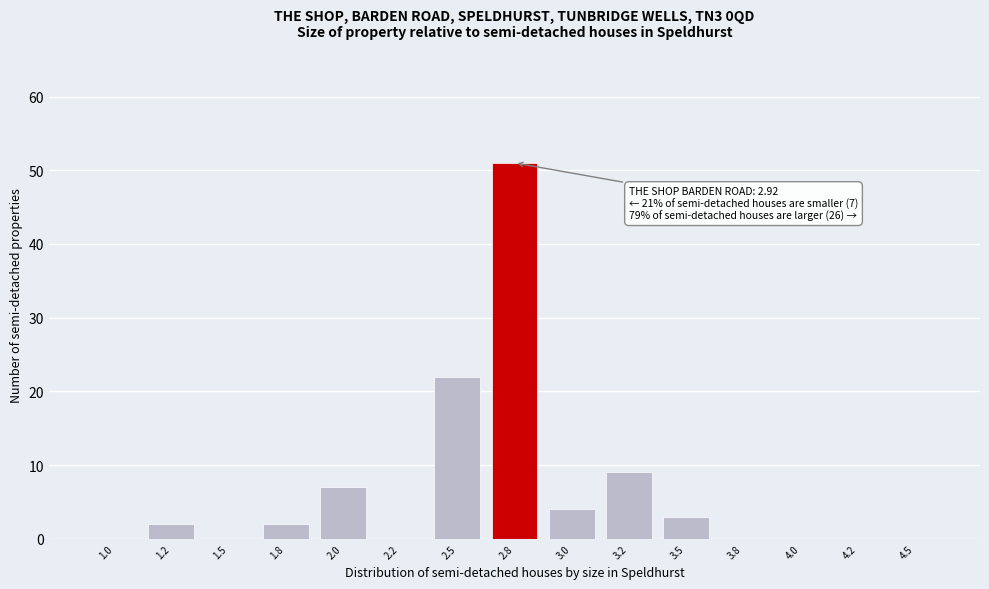

Reading right to left, what are all the values shown in this chart?

4.5=0	4.2=0	4.0=0	3.8=0	3.5=3	3.2=9	3.0=4	2.8=51	2.5=22	2.2=0	2.0=7	1.8=2	1.5=0	1.2=2	1.0=0